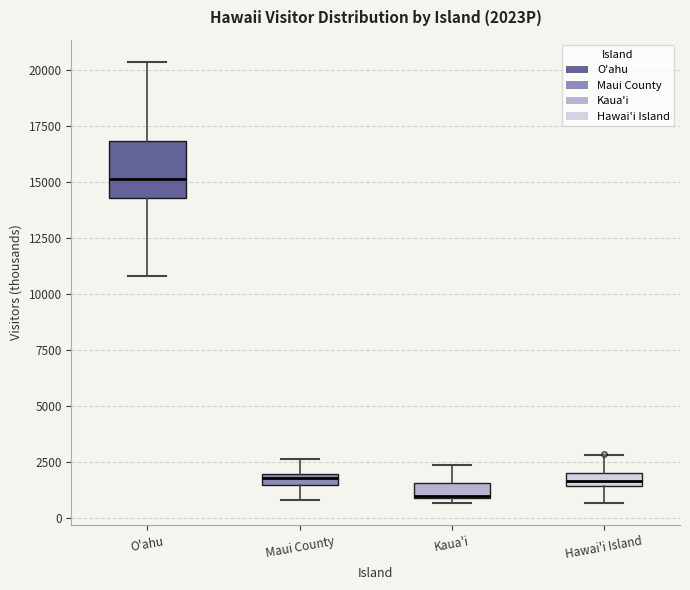

Comparing the boxes themselves (not the whiskers), which one is the tallest?

O'ahu